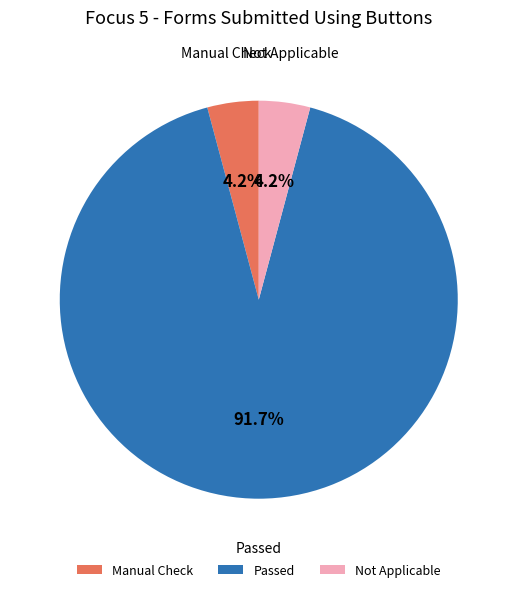

Is there any slice that represents more than half of the pie?

Yes